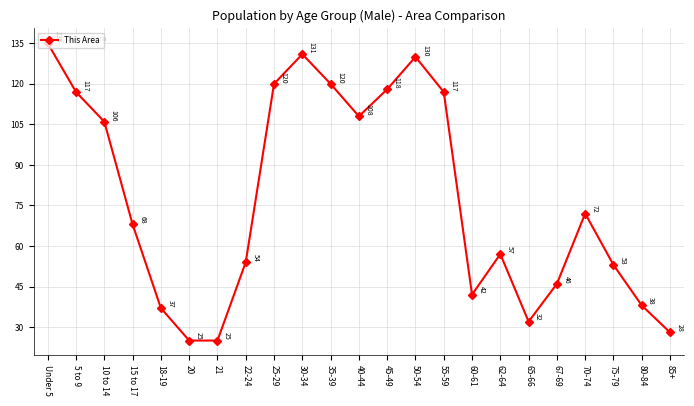

Which has a higher value, 15 to 17 or 30-34?

30-34